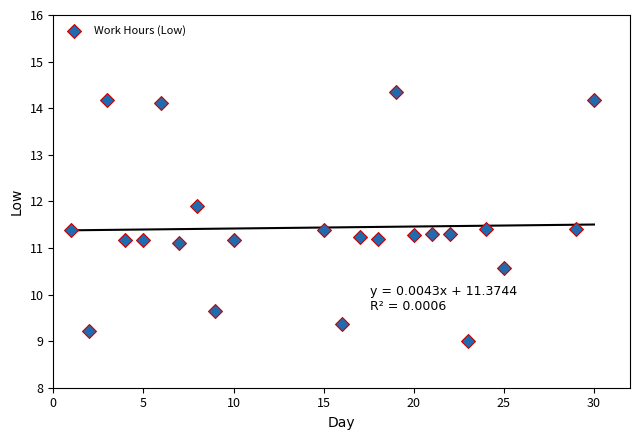

What is the range of Y values (max minus min)?

5.3